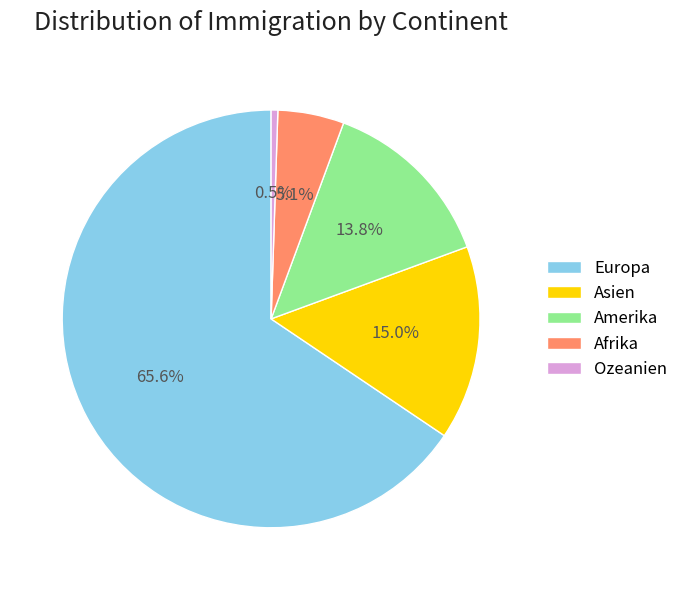

Combined, do Ozeanien and Asien account for over 50%?

No